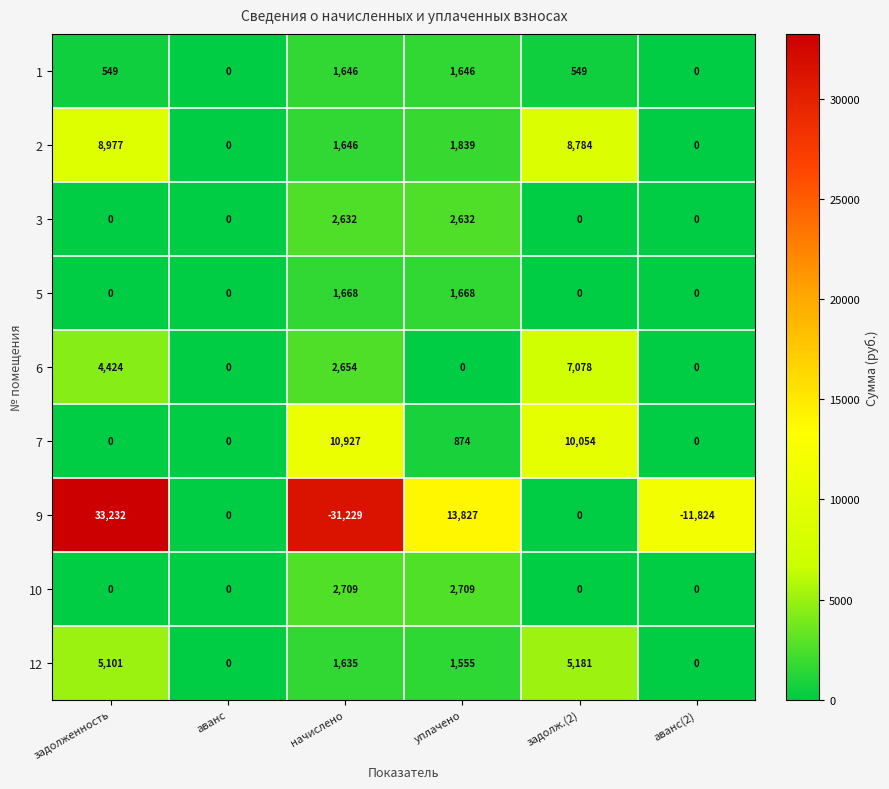

Read the 3 value at уплачено.

2632